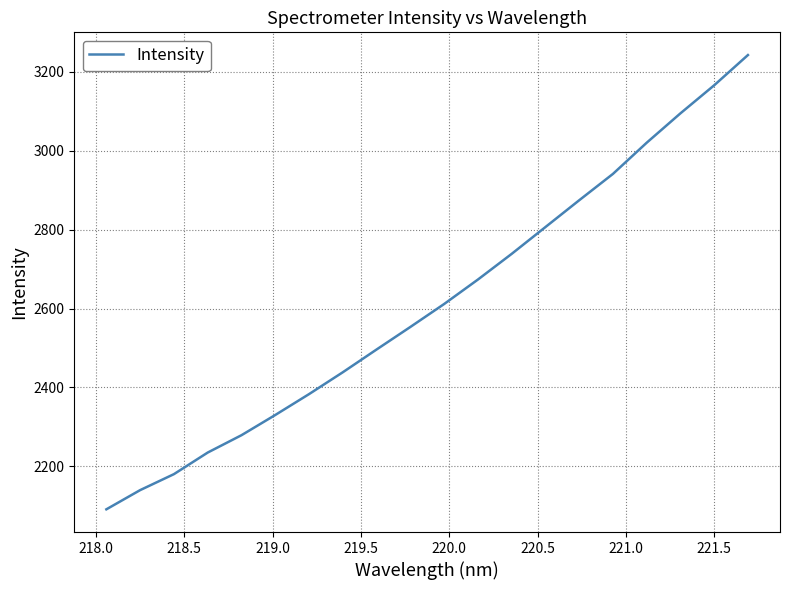

What is the difference between the maximum and minimum values?

1151.8